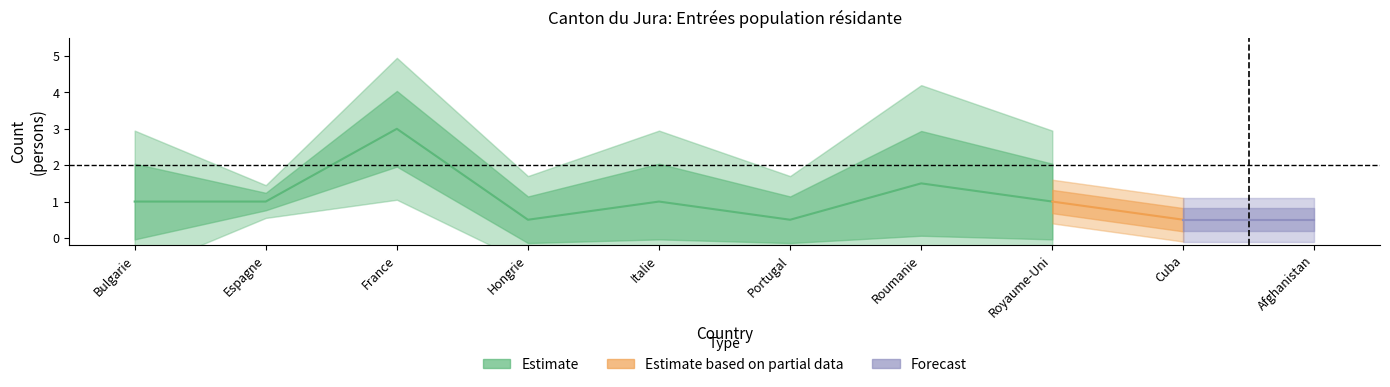

What position from the left is Bulgarie?

1